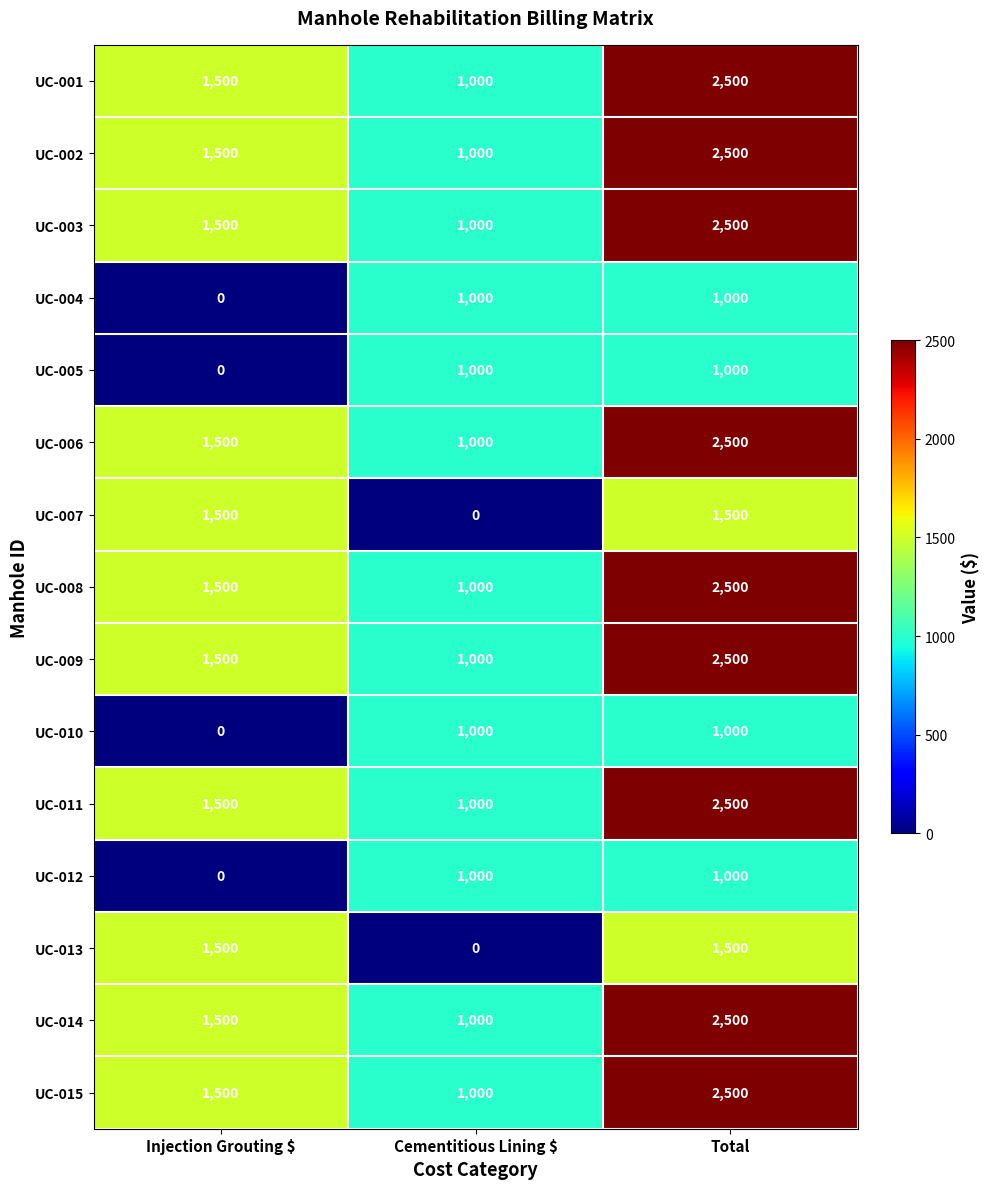

What is the total value across all series at Total?

29500